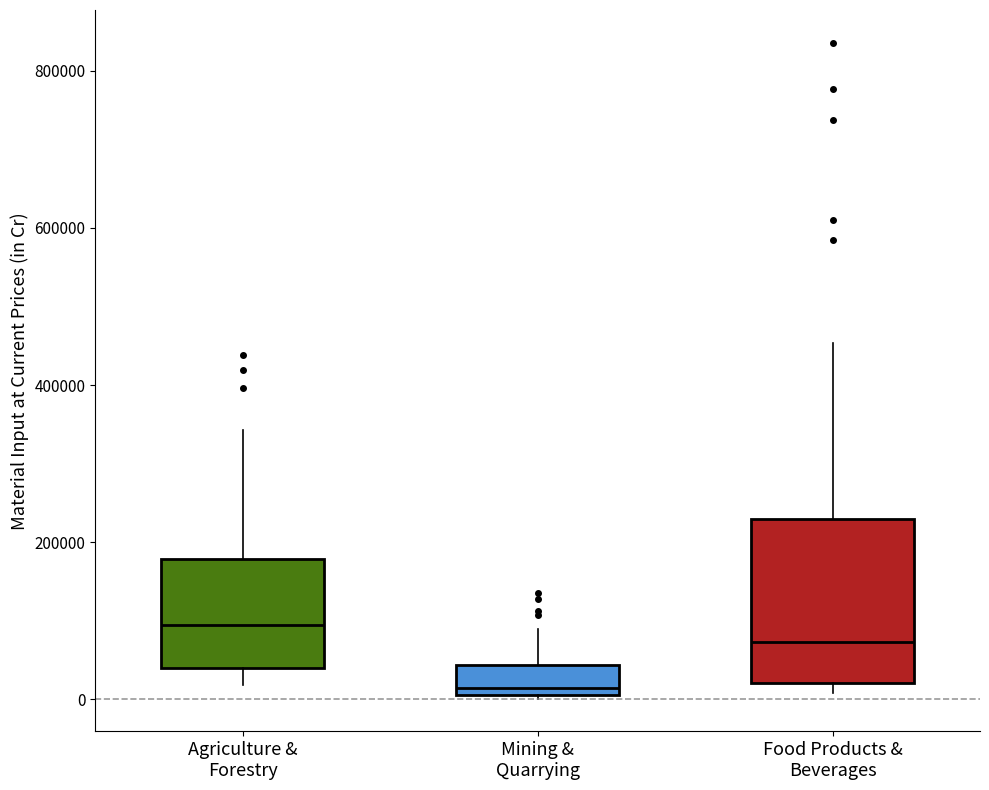

Reading left to right, transcribe this box plot: for each box, give where its median line is, the range the box spans, and where its two whiskers end, as read against the y-axis. The values are not printed on the chart, so give them approximately, as read against the axis.

Agriculture & Forestry: median 100000, box 40000 to 180000, whiskers 20000 to 340000
Mining & Quarrying: median 20000, box 0 to 40000, whiskers 0 to 80000
Food Products & Beverages: median 80000, box 20000 to 220000, whiskers 0 to 460000